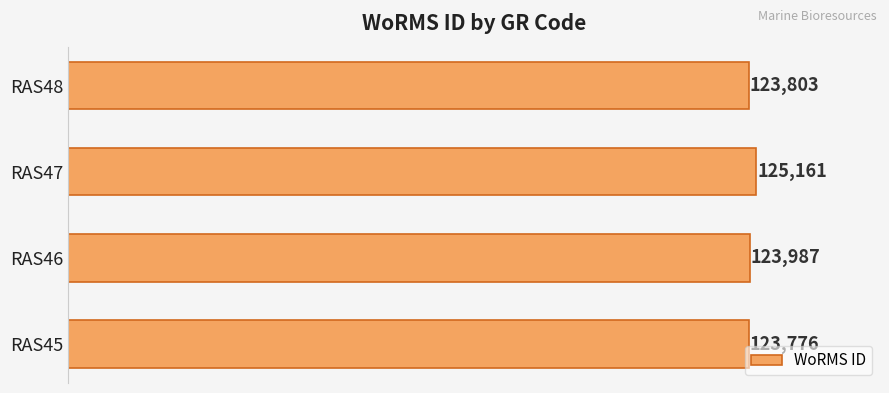

Reading top to bottom, extract all data points from this chart.

RAS48=123803	RAS47=125161	RAS46=123987	RAS45=123776